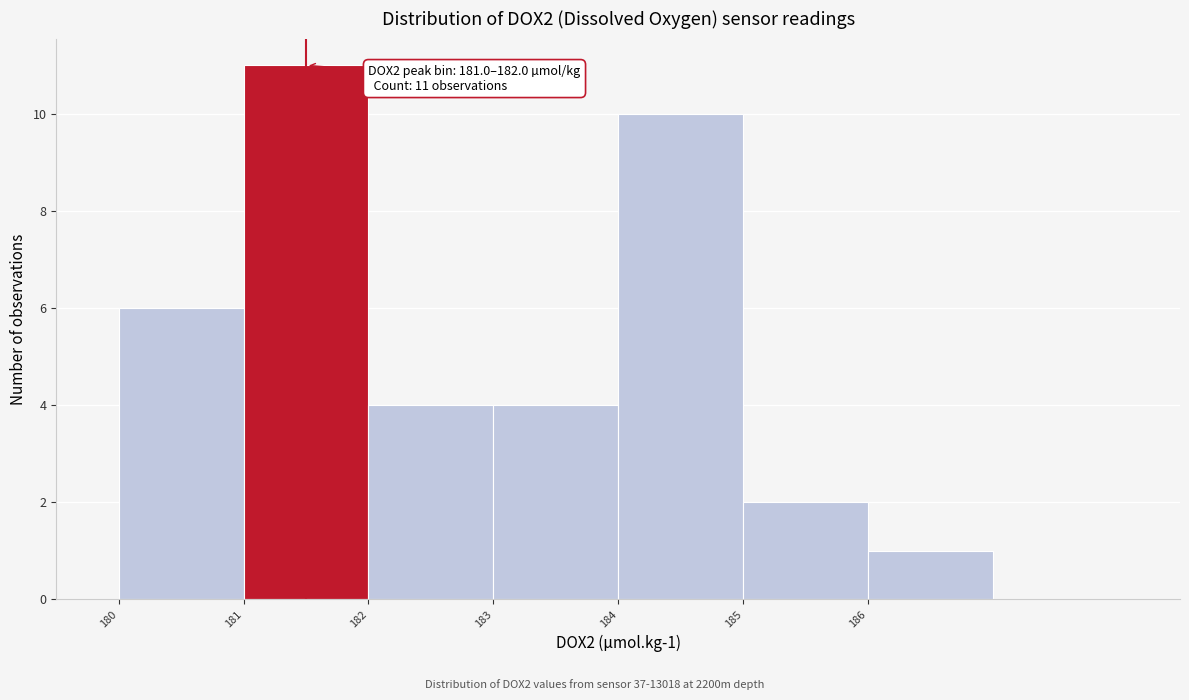

Over which range of the x-axis is the bar tallest?

181 to 182